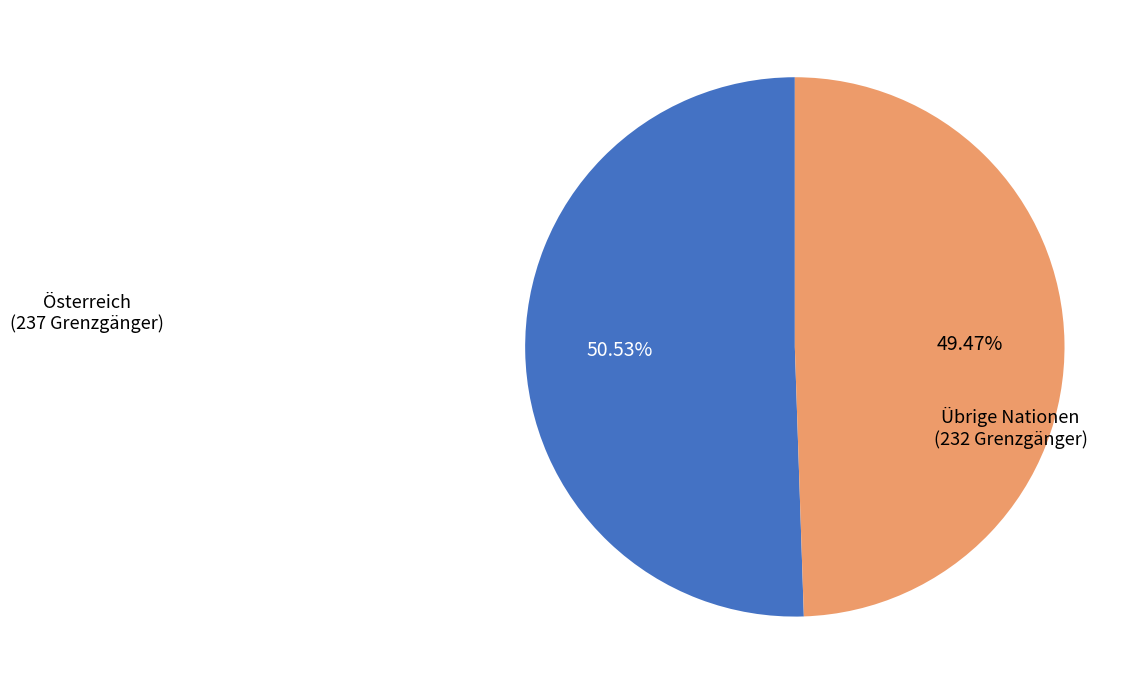

Is there a majority slice in this chart?

Yes